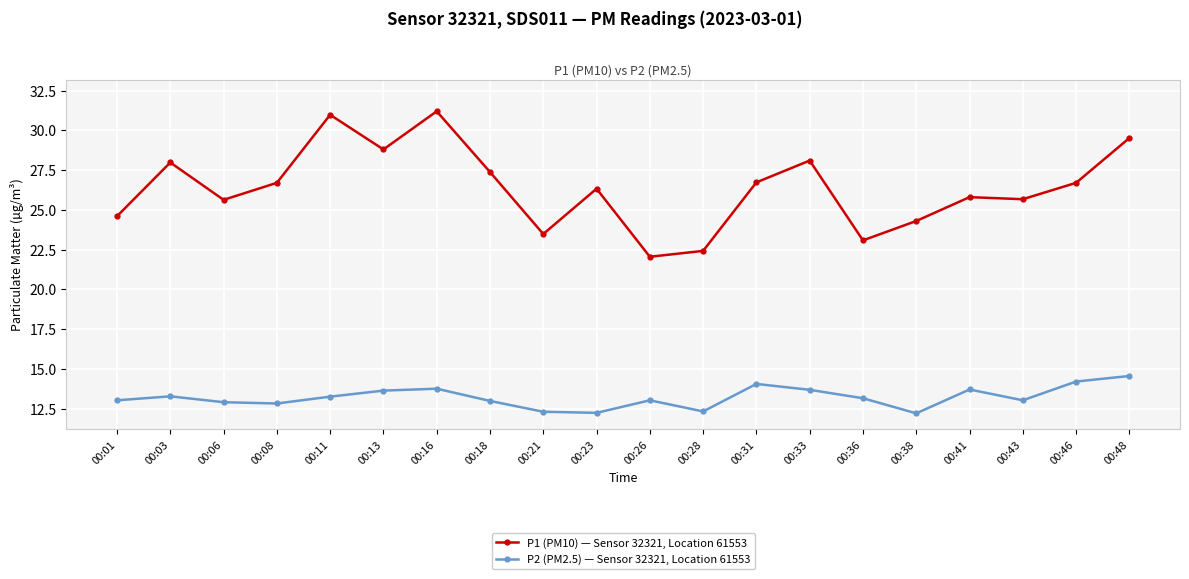

Which series changed the most between 00:11 and 00:23?

P1 (PM10) — Sensor 32321, Location 61553